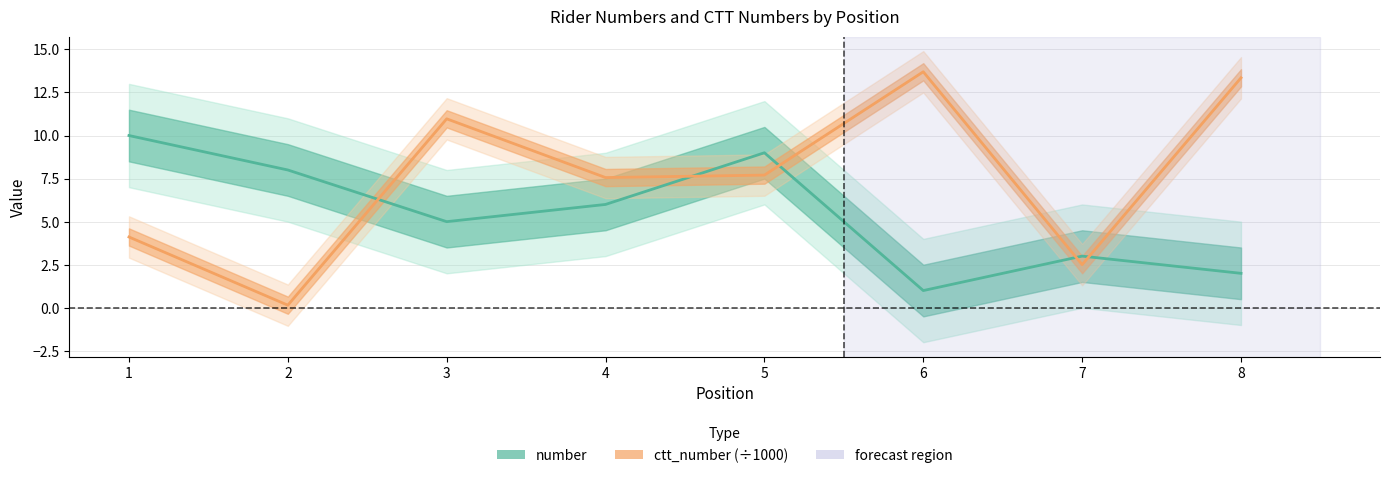

Where is the first local minimum for ctt_number (÷1000)?

2